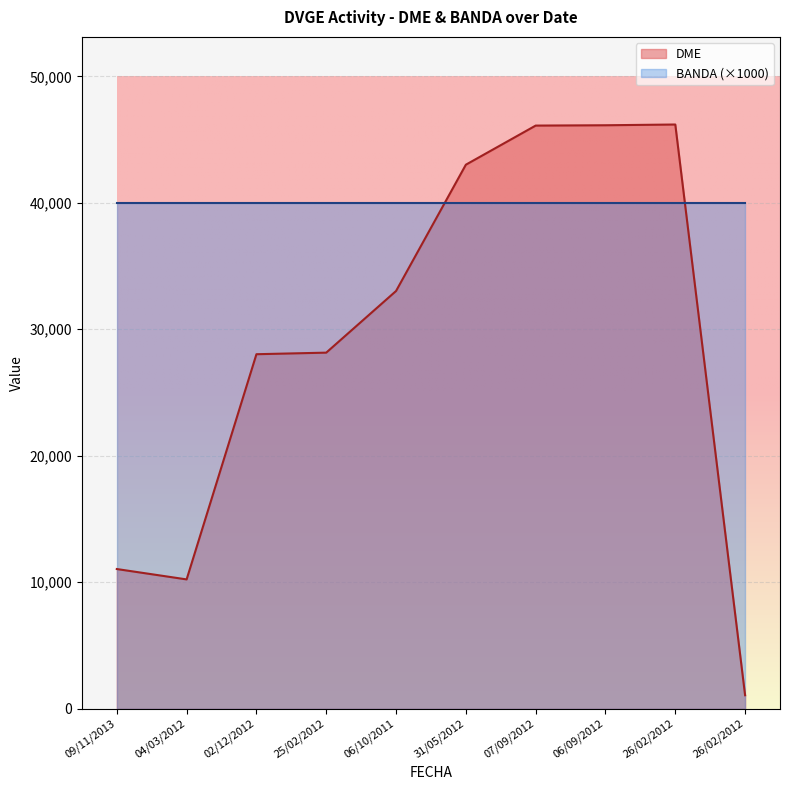

Rank the categories by value from highest to lowest.

26/02/2012, 06/09/2012, 07/09/2012, 31/05/2012, 06/10/2011, 25/02/2012, 02/12/2012, 09/11/2013, 04/03/2012, 26/02/2012